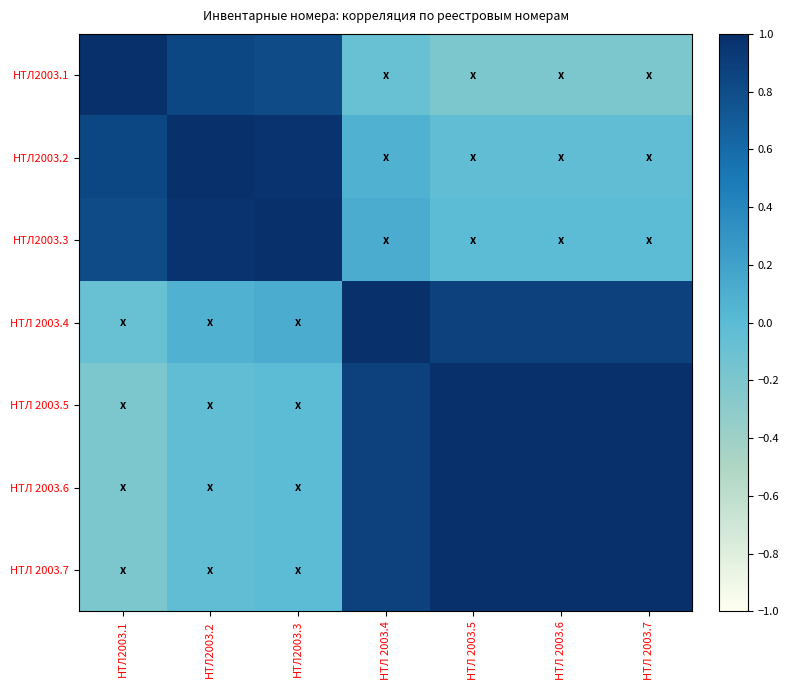

At which category is the sum across all series the highest?

НТЛ 2003.4